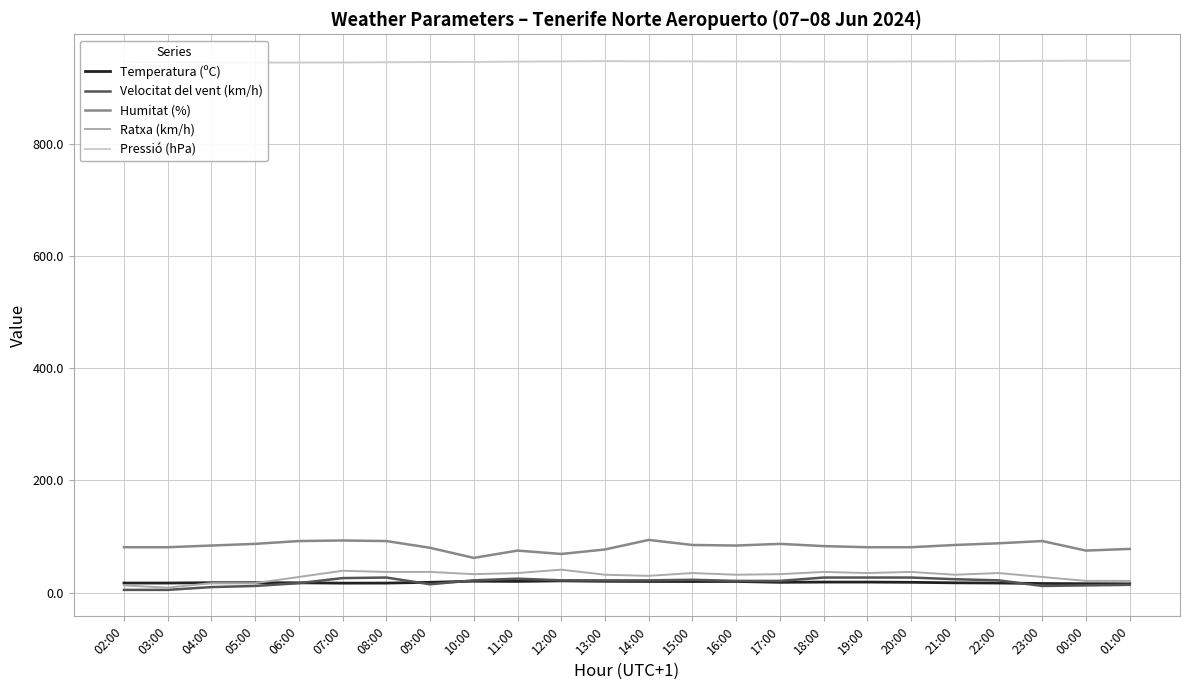

At which label is Ratxa (km/h) closest to 25?

06:00